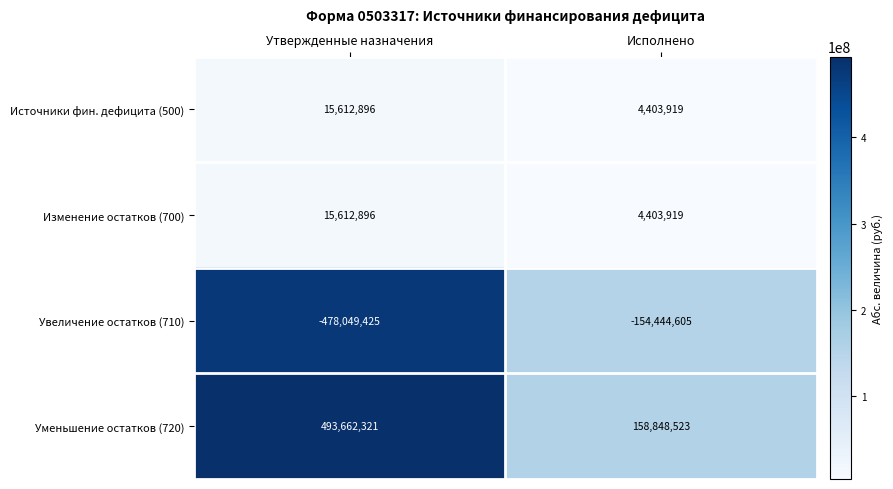

At which category does the chart reach its peak across all series?

Утвержденные назначения